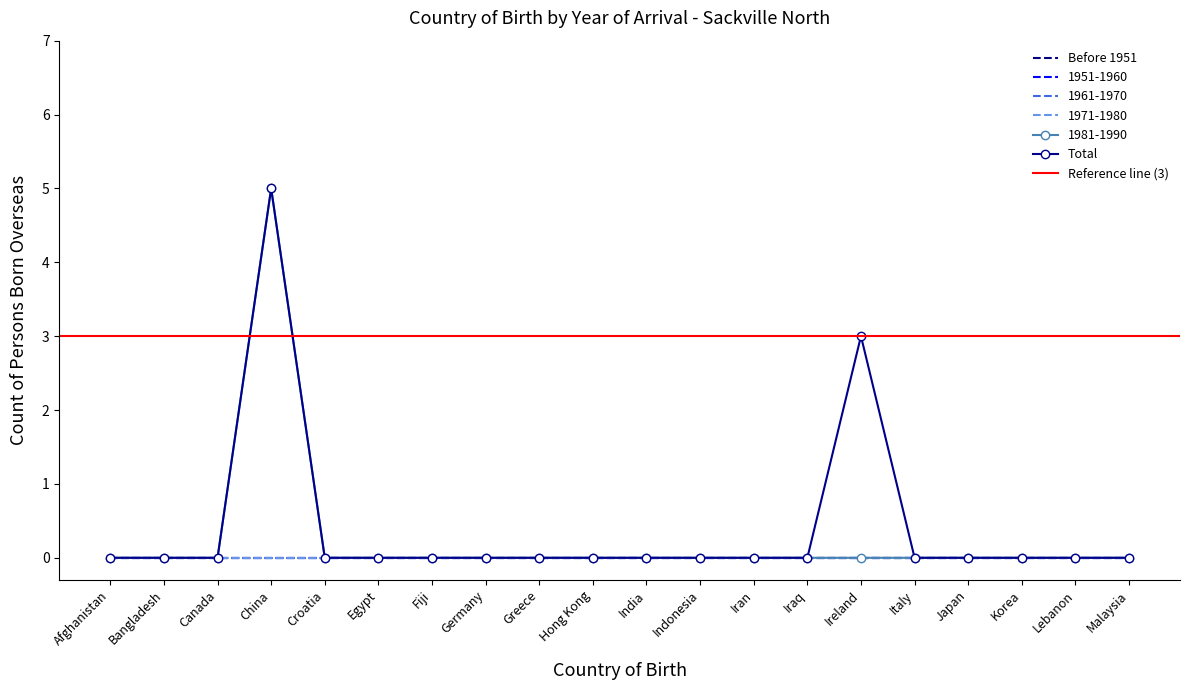

How many data points does each series have?

20